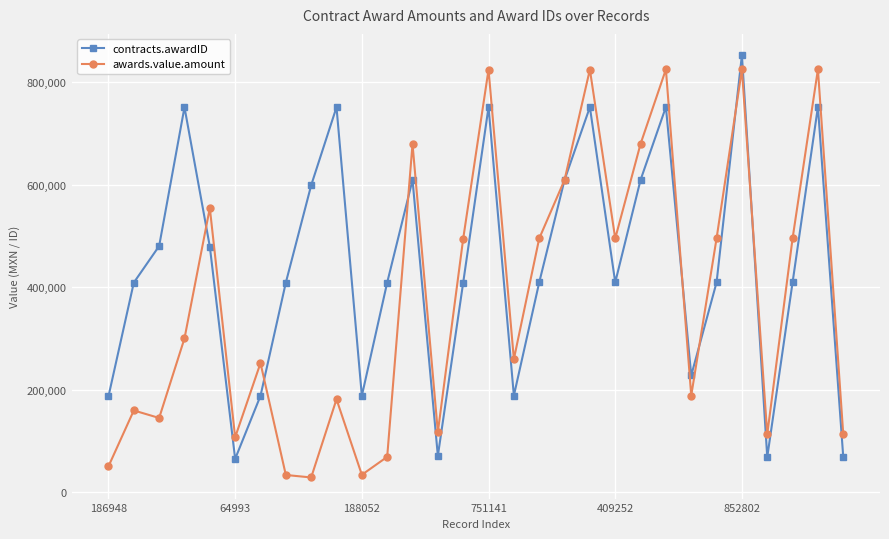

How many series are shown in this chart?

2